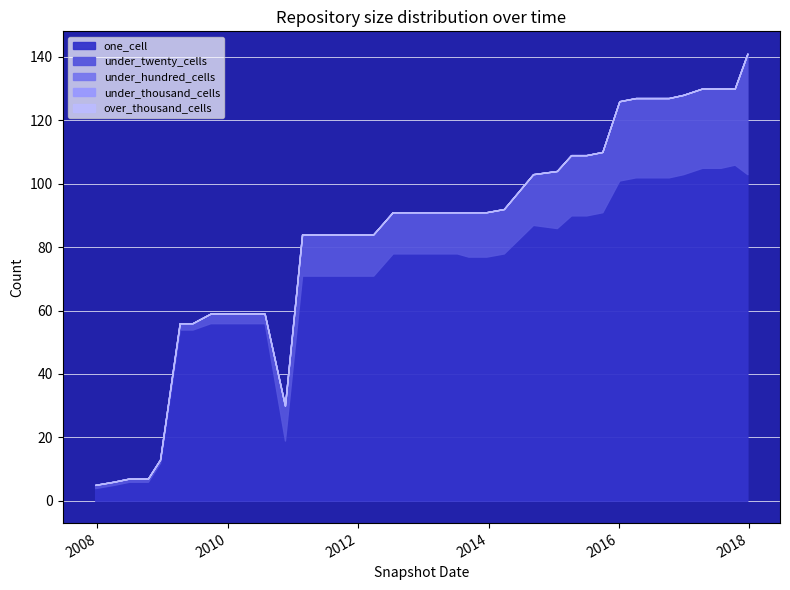

Which series has the largest total across all categories?

one_cell